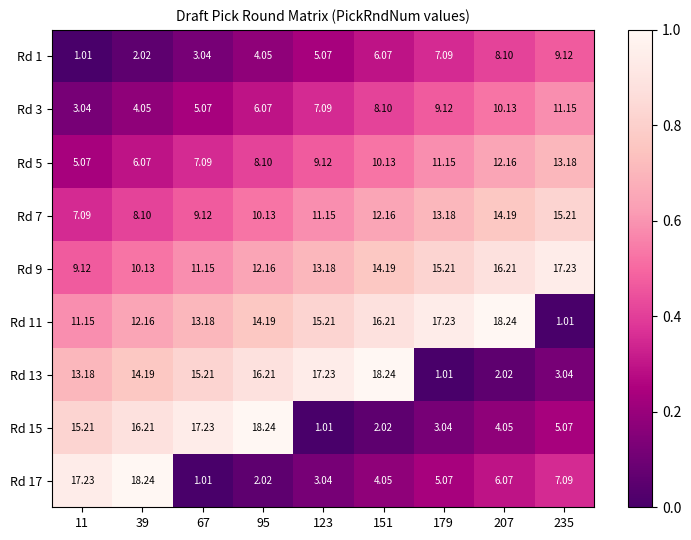

Which series has the largest total across all categories?

Rd 9